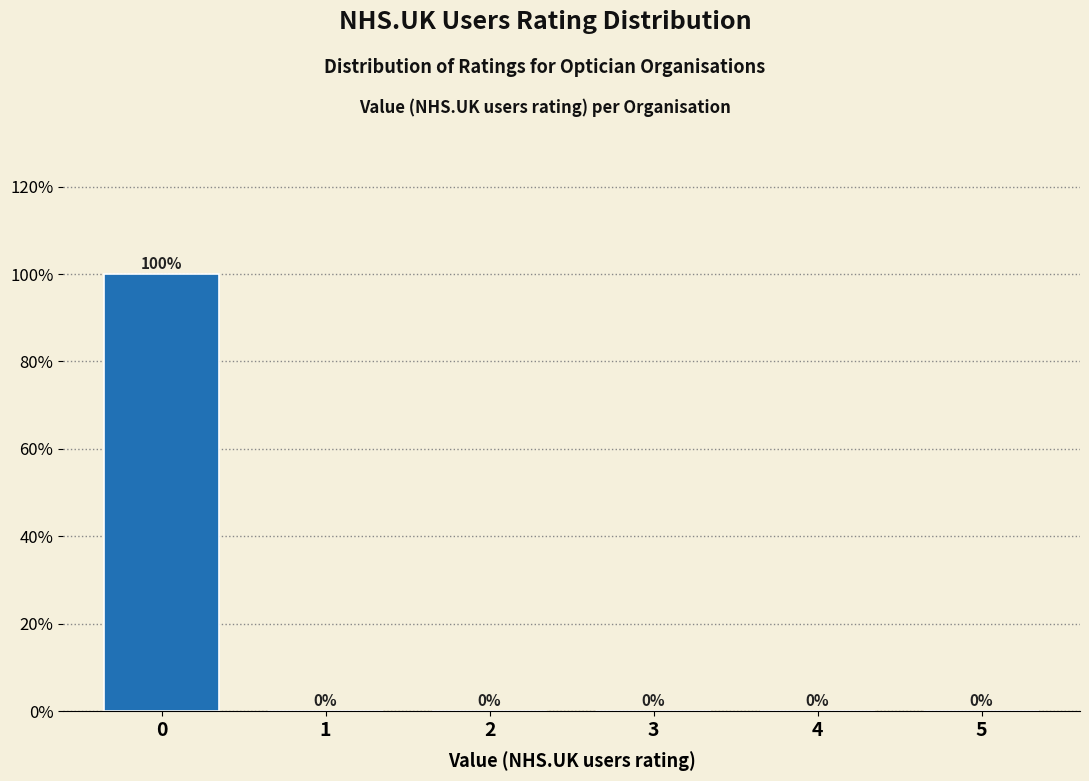

Reading left to right, list all the values displayed in this chart.

0=100	1=0	2=0	3=0	4=0	5=0